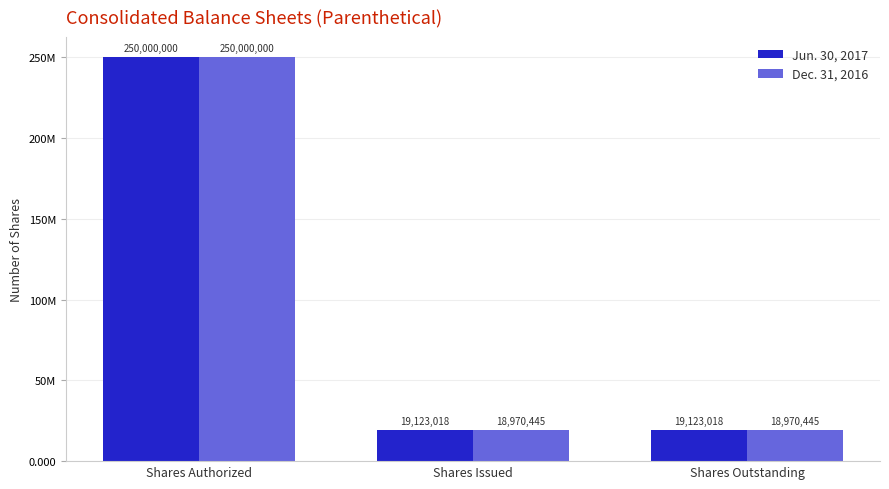

Does the chart contain any negative values?

No